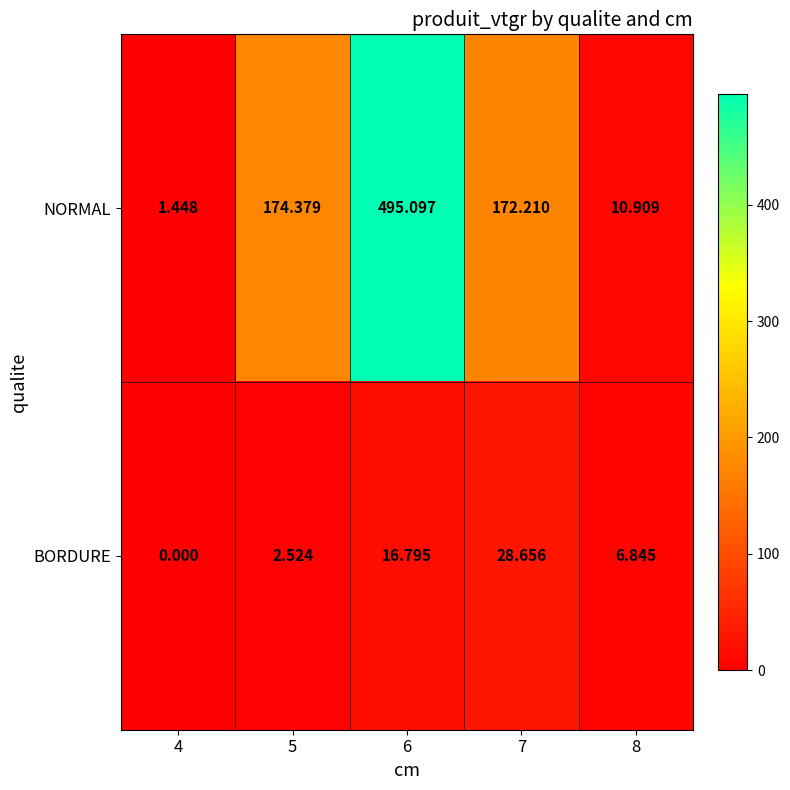

Rank the series by their maximum value, from highest to lowest.

NORMAL, BORDURE